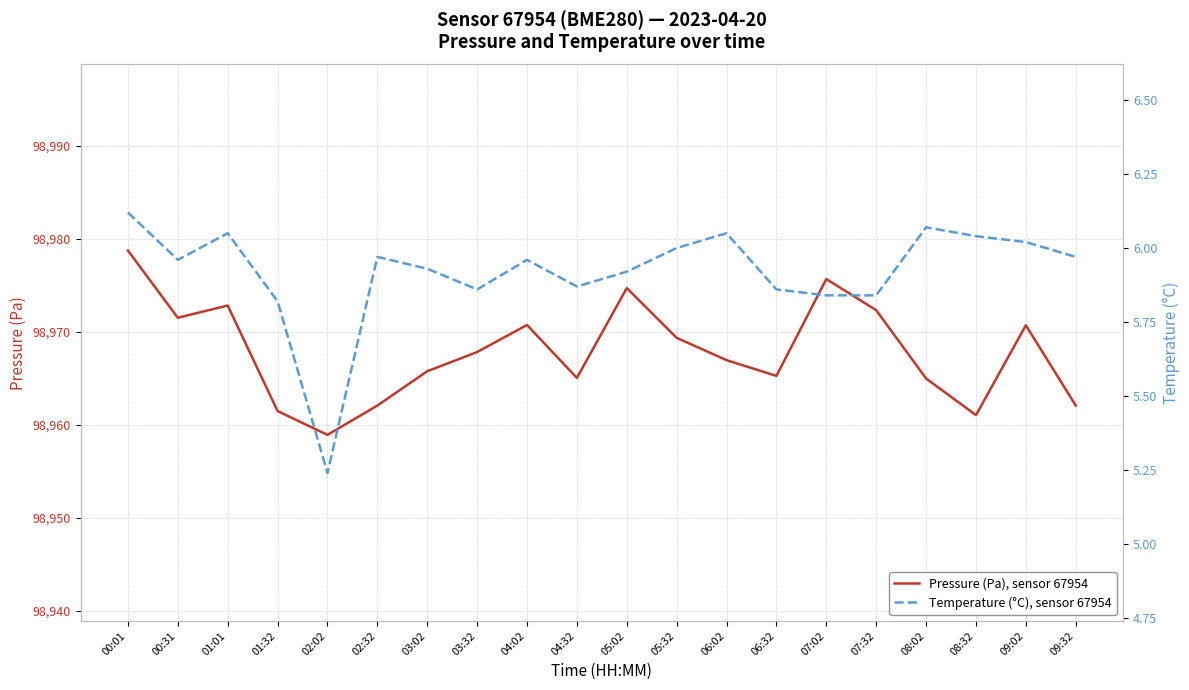

True or false: Pressure (Pa), sensor 67954 and Temperature (°C), sensor 67954 cross at least once.

False